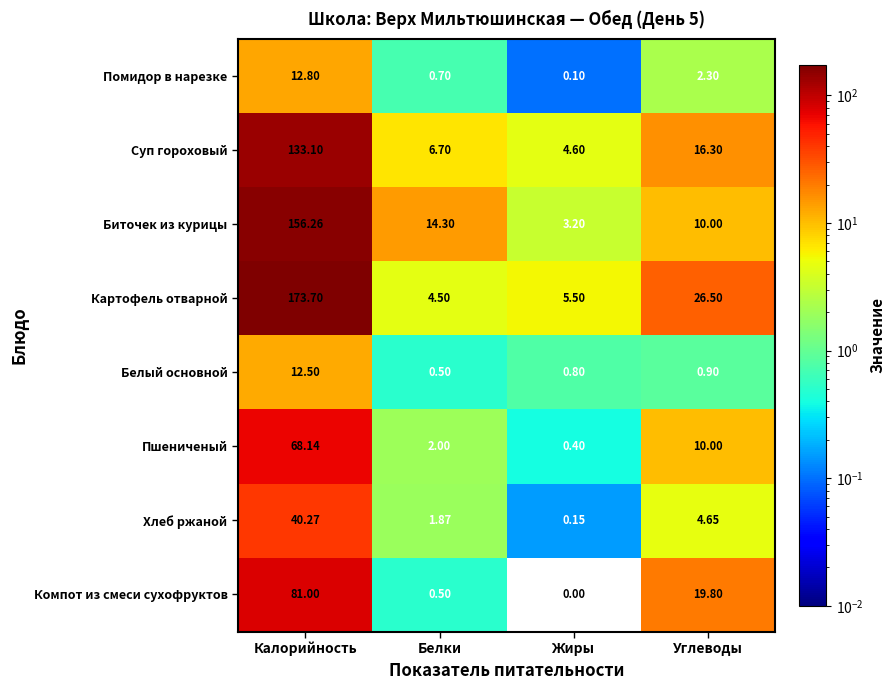

Where does the Картофель отварной series first go above 26?

Калорийность